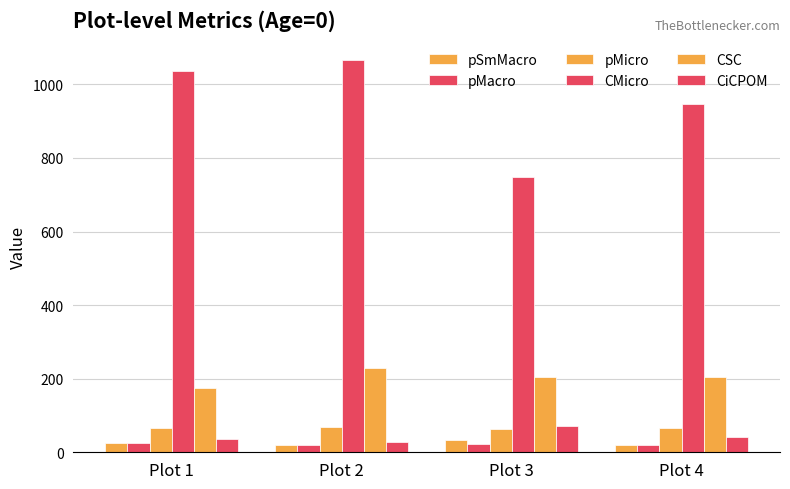

Reading right to left, transcribe all the data shown in this chart.

pSmMacro: 20.7	33.0	19.2	24.6
pMacro: 21.0	21.5	19.3	24.7
pMicro: 66.4	64.6	68.2	65.0
CMicro: 947.6	747.4	1066.5	1035.7
CSC: 205.9	205.4	230.1	175.8
CiCPOM: 41.6	71.0	26.6	37.1